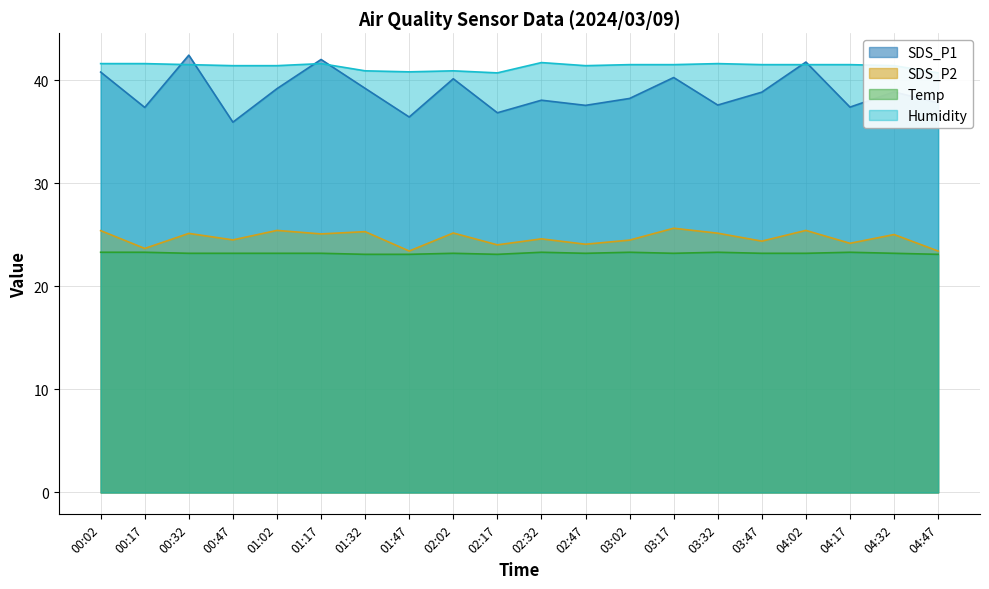

Reading left to right, list all the values displayed in this chart.

SDS_P1: 40.8	37.4	42.4	35.9	39.2	42.0	39.2	36.4	40.1	36.8	38.0	37.5	38.2	40.2	37.6	38.8	41.8	37.4	38.9	37.8
SDS_P2: 25.4	23.7	25.1	24.5	25.4	25.1	25.3	23.4	25.2	24.0	24.6	24.1	24.5	25.6	25.1	24.4	25.4	24.2	25.0	23.4
Temp: 23.3	23.3	23.2	23.2	23.2	23.2	23.1	23.1	23.2	23.1	23.3	23.2	23.3	23.2	23.3	23.2	23.2	23.3	23.2	23.1
Humidity: 41.6	41.6	41.5	41.4	41.4	41.6	40.9	40.8	40.9	40.7	41.7	41.4	41.5	41.5	41.6	41.5	41.5	41.5	41.4	40.7